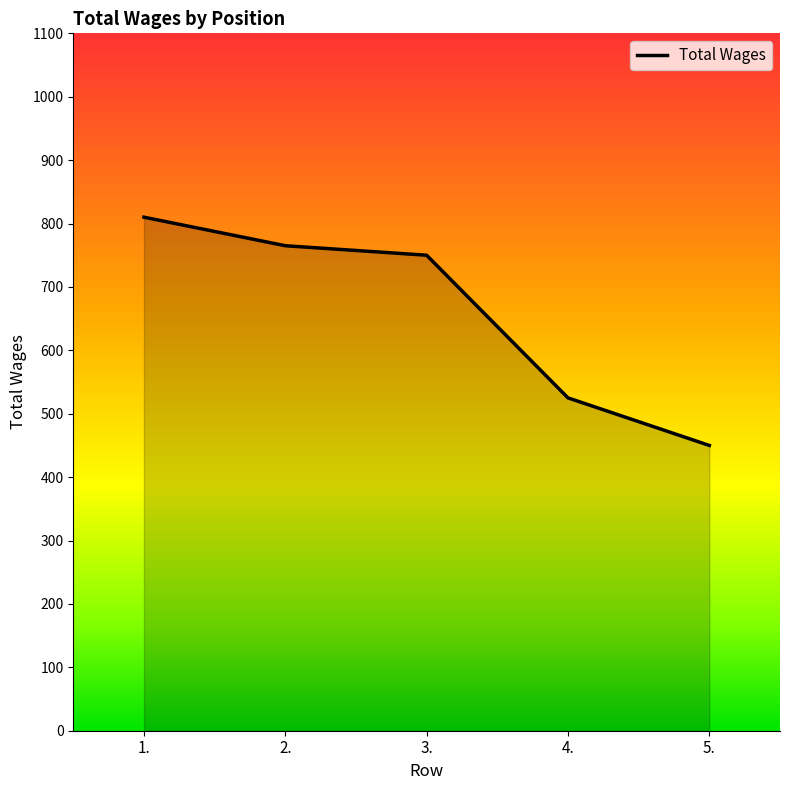

Which category has the lowest value across all series?

5.